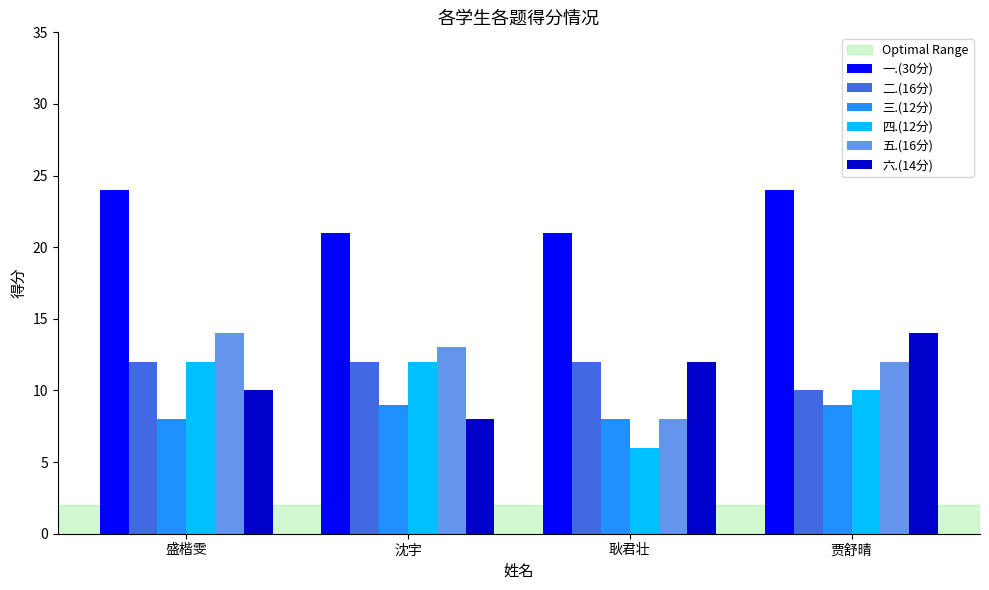

Does the chart contain stacked bars?

No